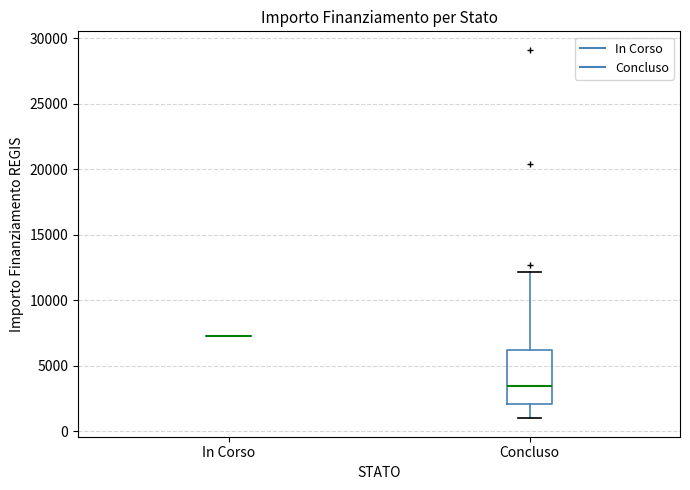

Reading left to right, transcribe this box plot: for each box, give where its median line is, the range the box spans, and where its two whiskers end, as read against the y-axis. The values are not printed on the chart, so give them approximately, as read against the axis.

In Corso: box collapsed to a line at 7500, whiskers 7500 to 7500
Concluso: median 3500, box 2000 to 6000, whiskers 1000 to 12000